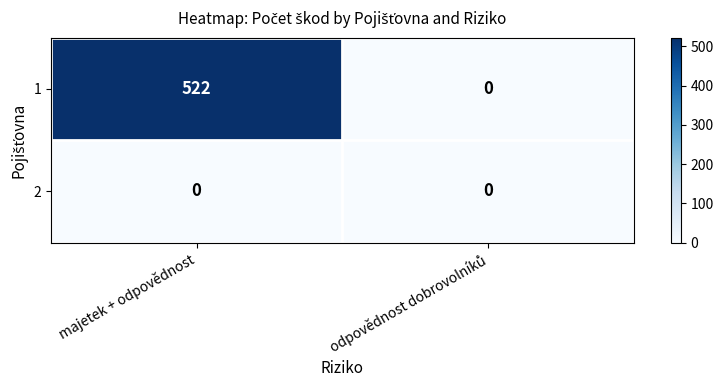

At which category is the sum across all series the highest?

majetek + odpovědnost